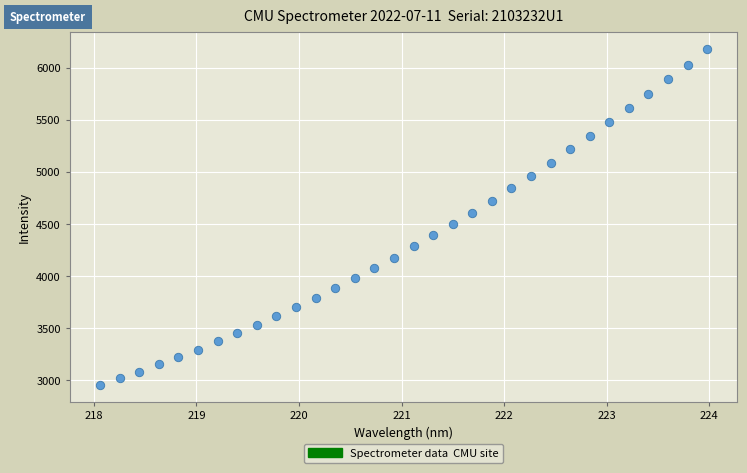

What is the range of Y values (max minus min)?

3229.8